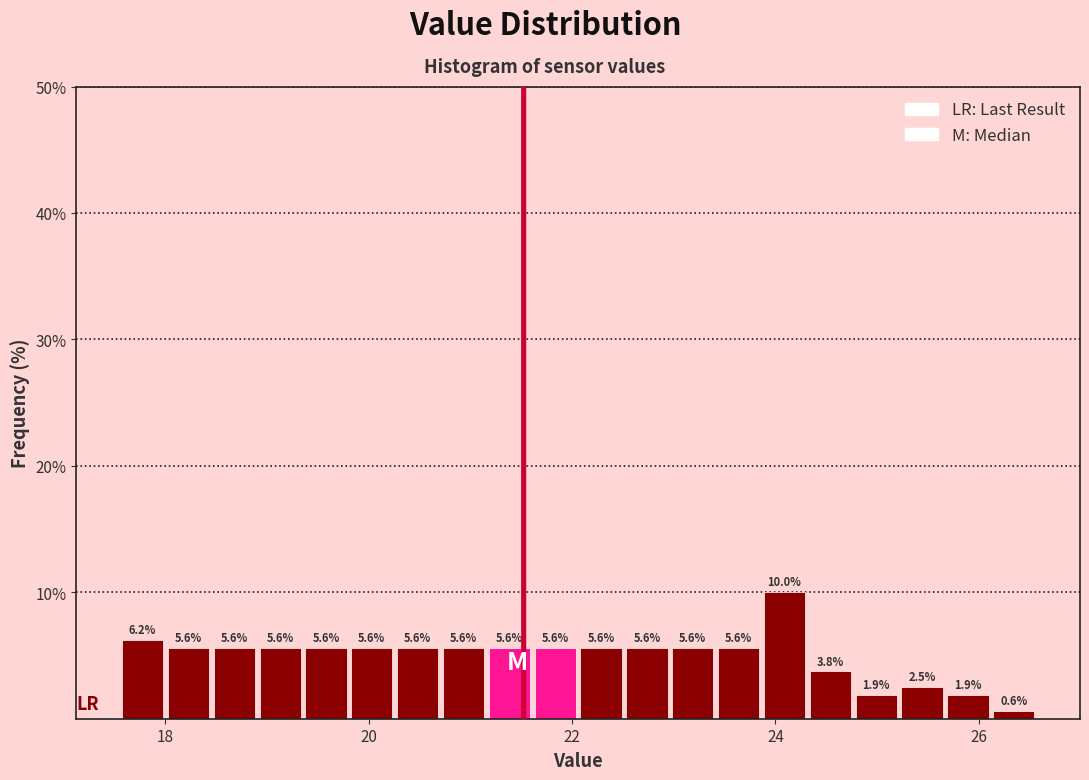

Read against the x-axis, roughly where is the centre of the tallest bar?

24.0